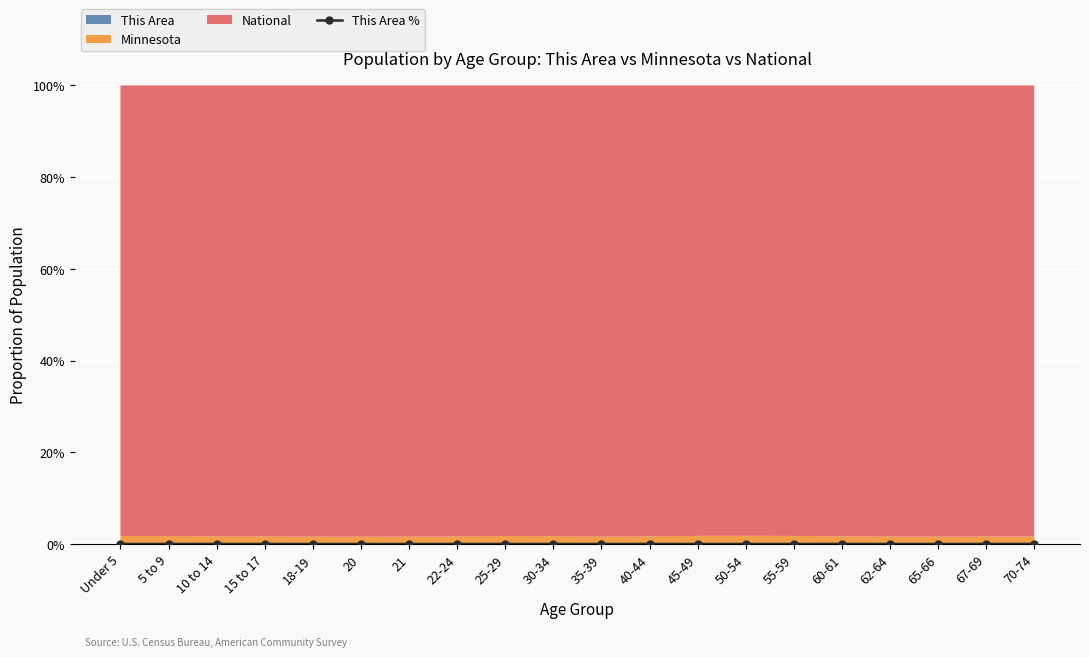

How many data points does each series have?

20